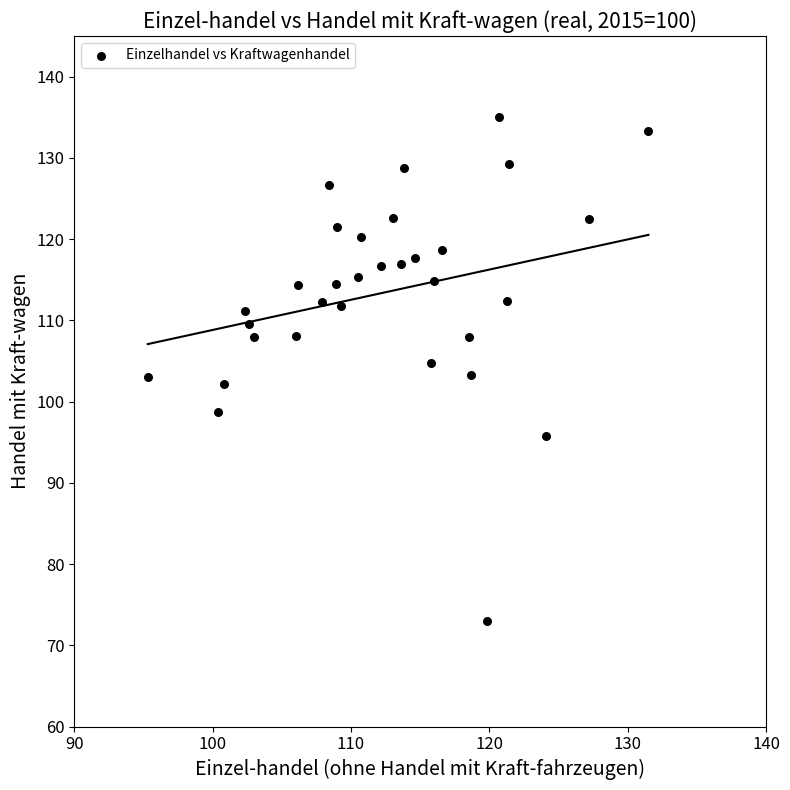

What is the range of X values (max minus min)?

36.2